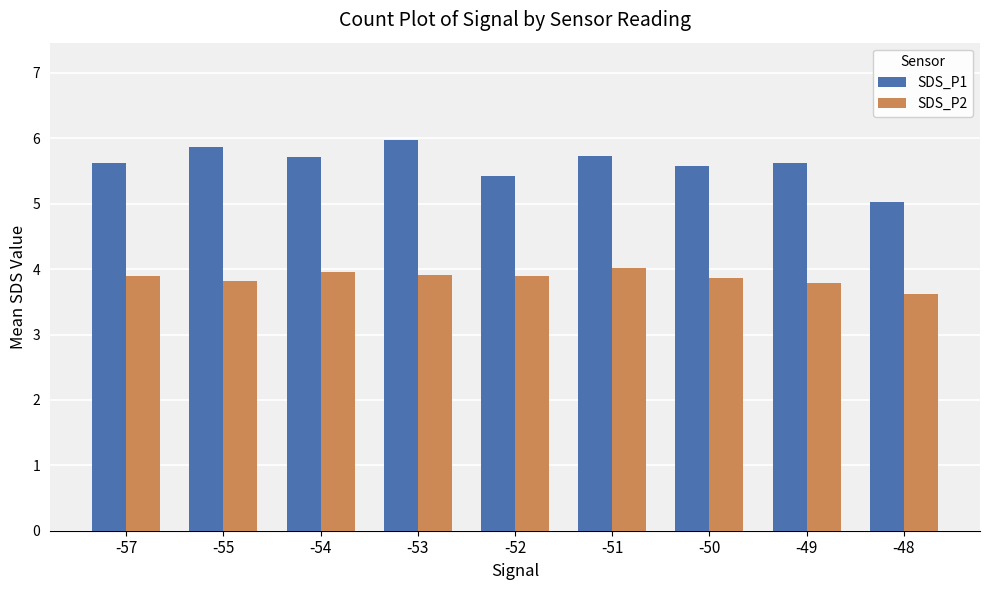

The SDS_P2 series shows 6.5 at -54. True or false?

False